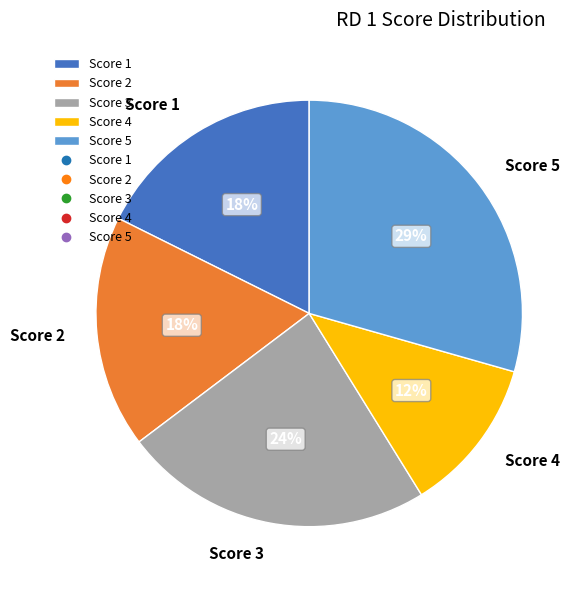

To the nearest percent, what percentage of the pie is Score 1?

18%